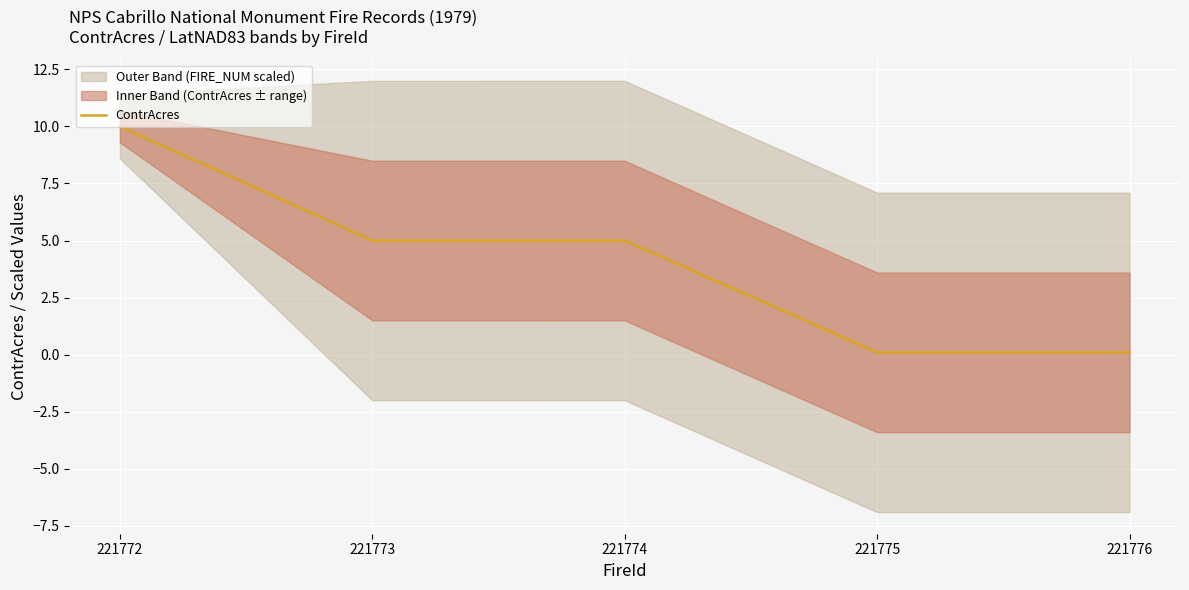

How many data points are less than 5?

2